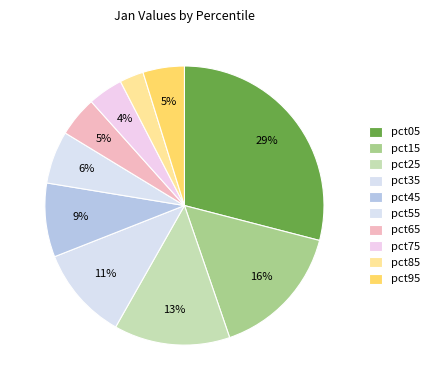

Count the number of slices in the pie.

10